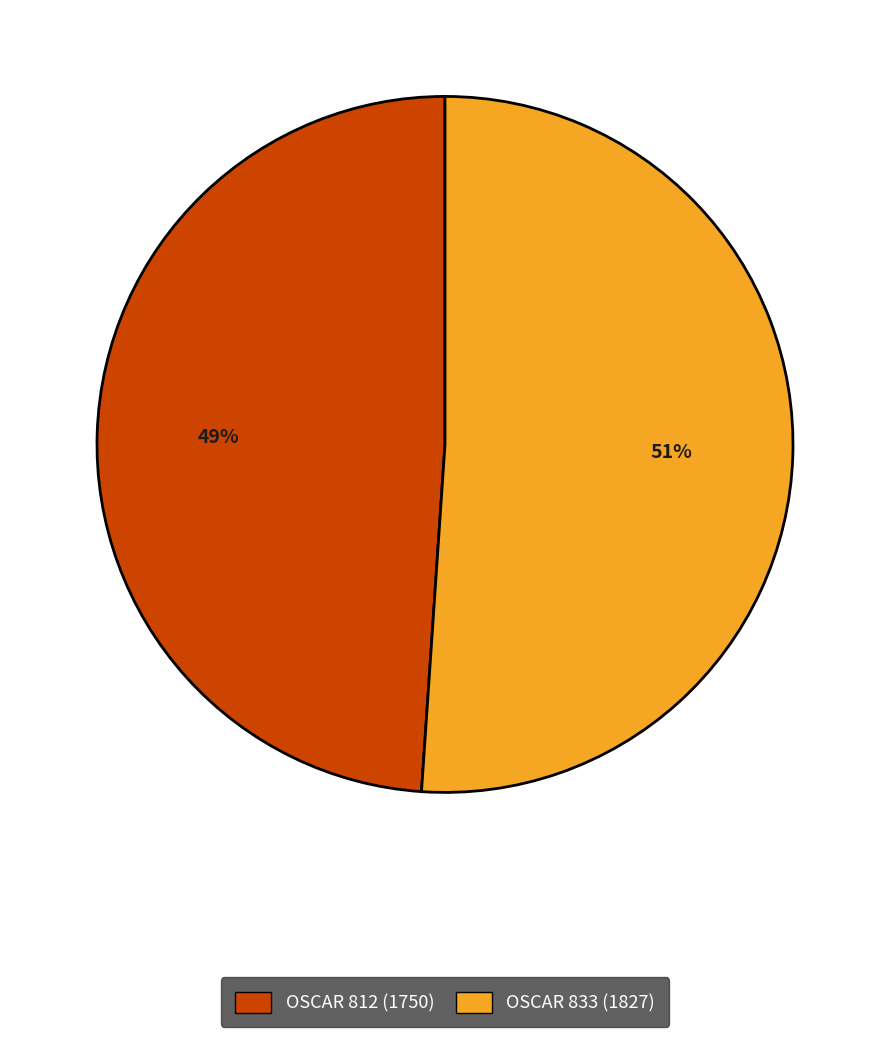

Does any single category account for the majority?

Yes